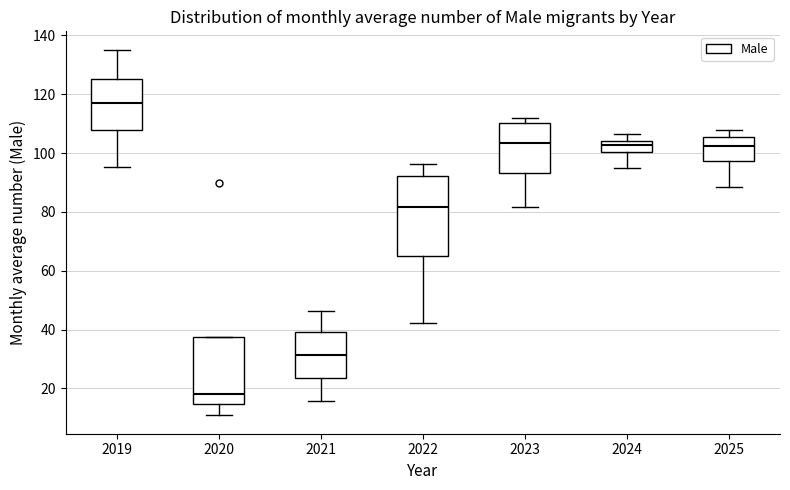

Which box has the lowest median line?

2020